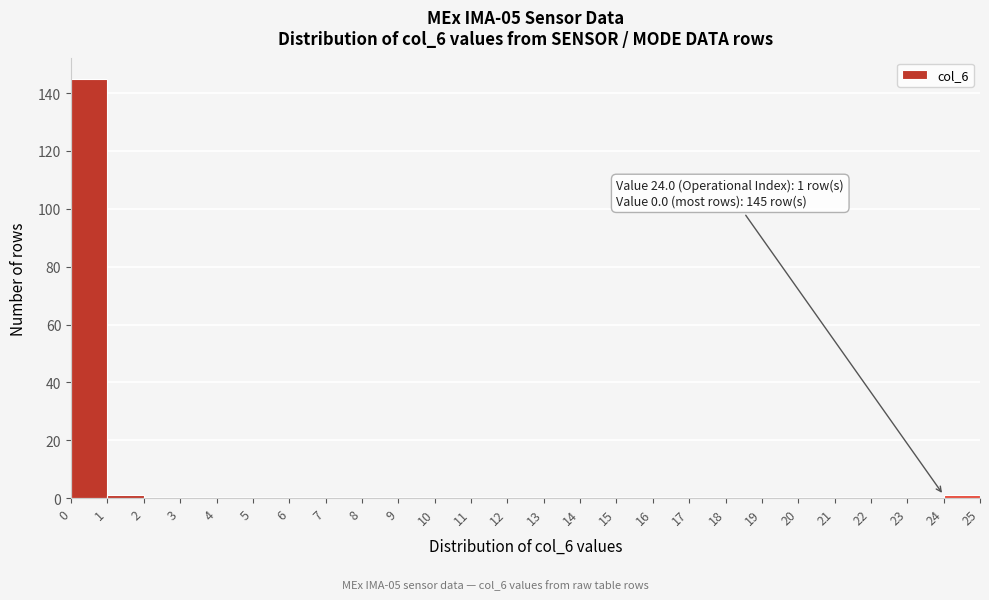

Over which range of the x-axis is the bar tallest?

0 to 1